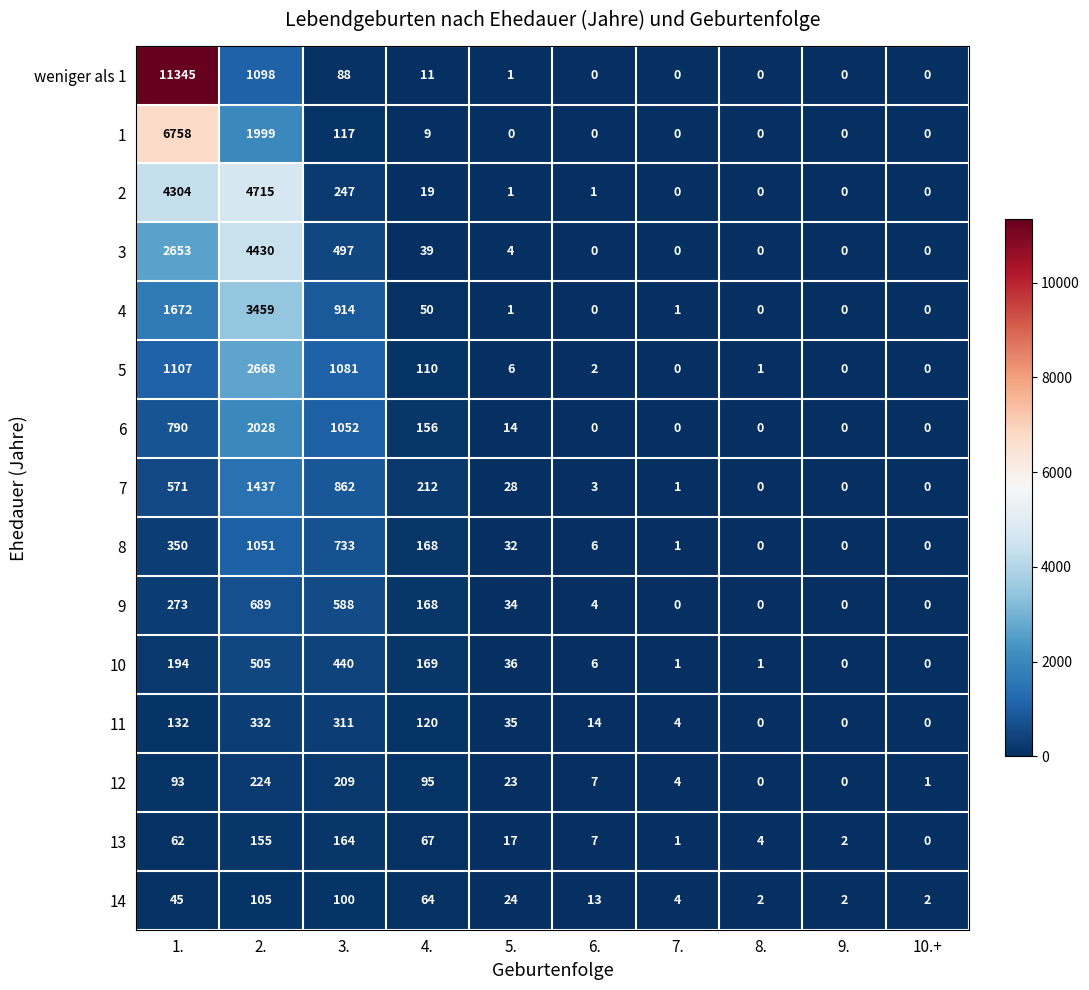

What is the difference between the maximum and minimum values in the 9 series?

689